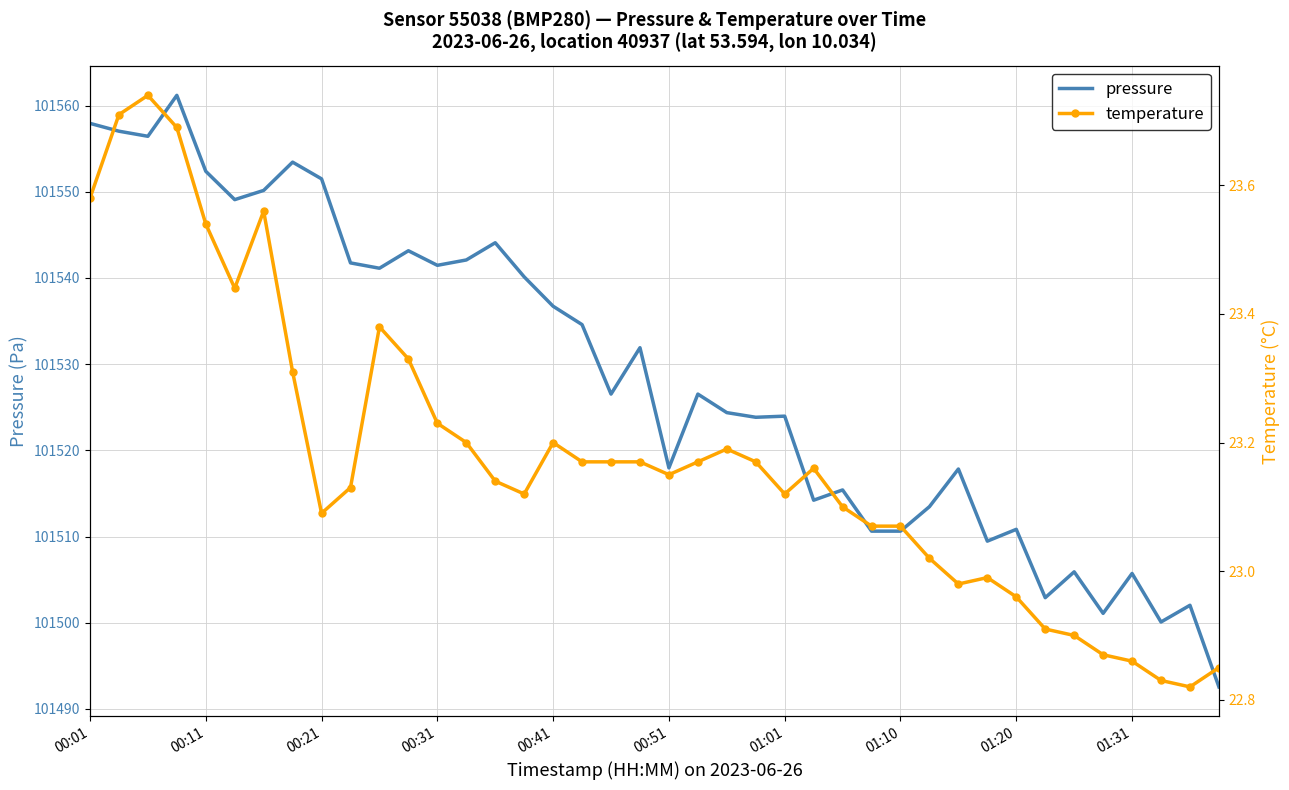

True or false: temperature and pressure cross at least once.

False